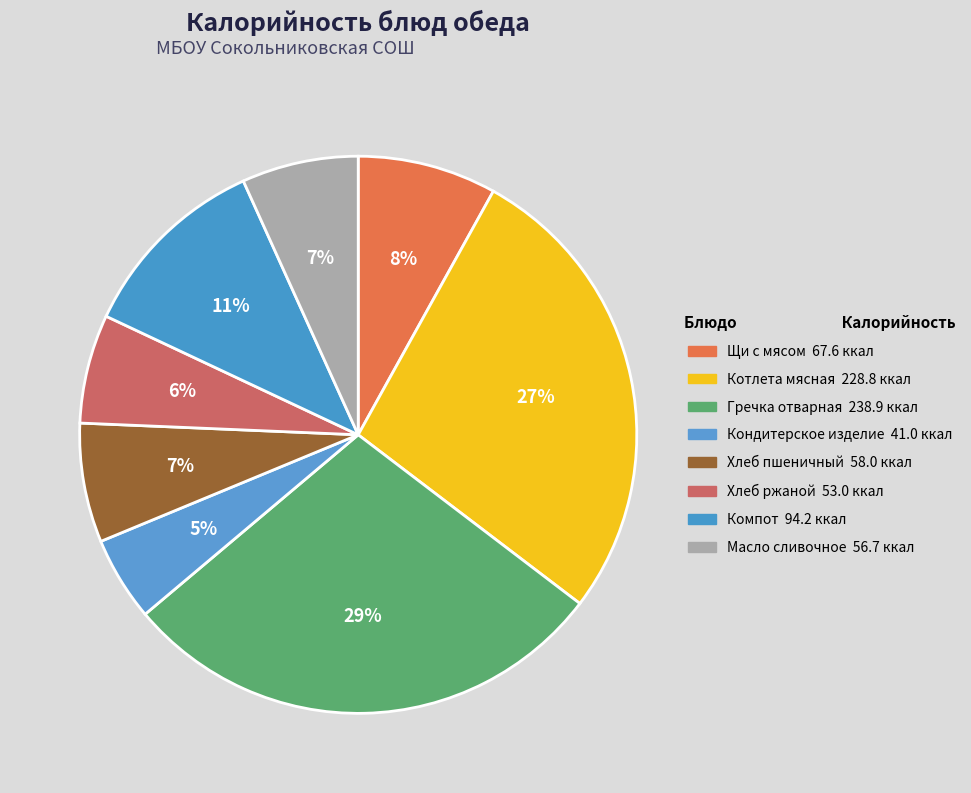

How many segments does this pie chart have?

8